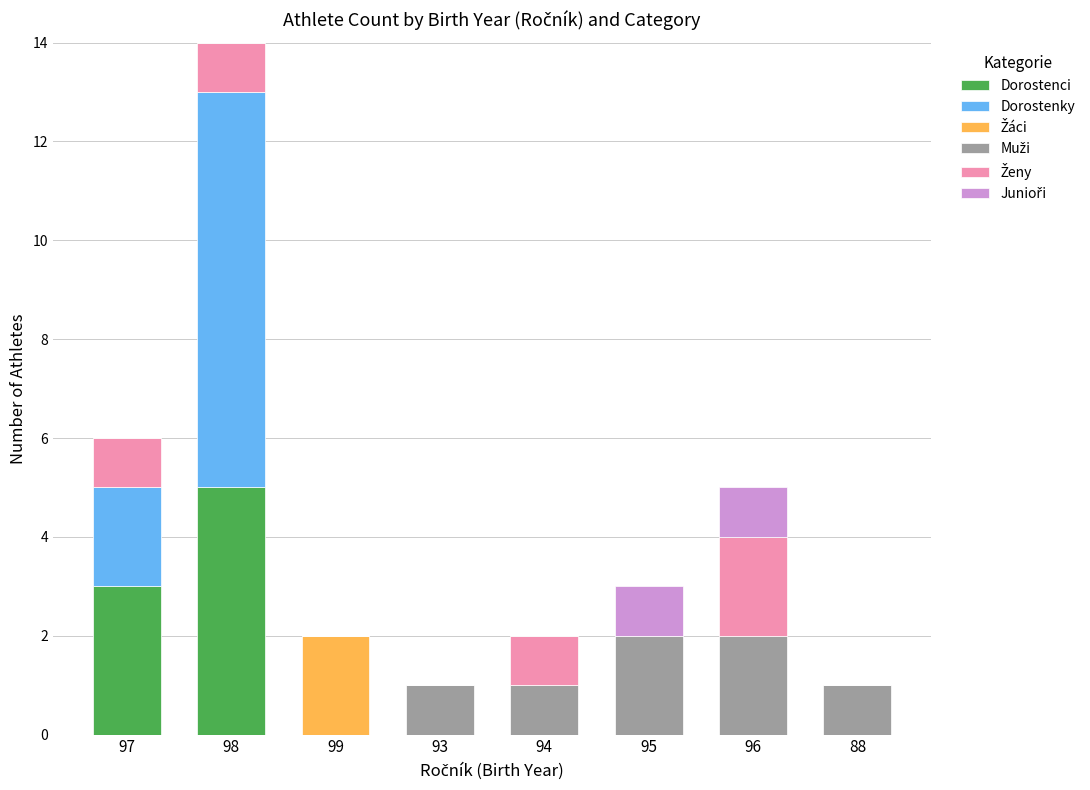

Does the chart contain stacked bars?

Yes